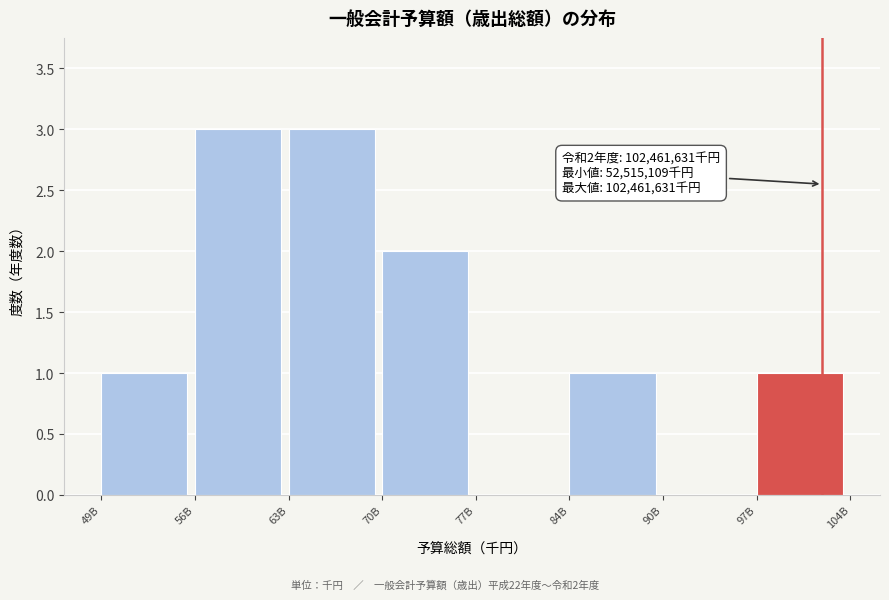

Reading left to right, list all the values displayed in this chart.

49B=1	56B=3	63B=3	70B=2	77B=0	84B=1	90B=0	97B=1